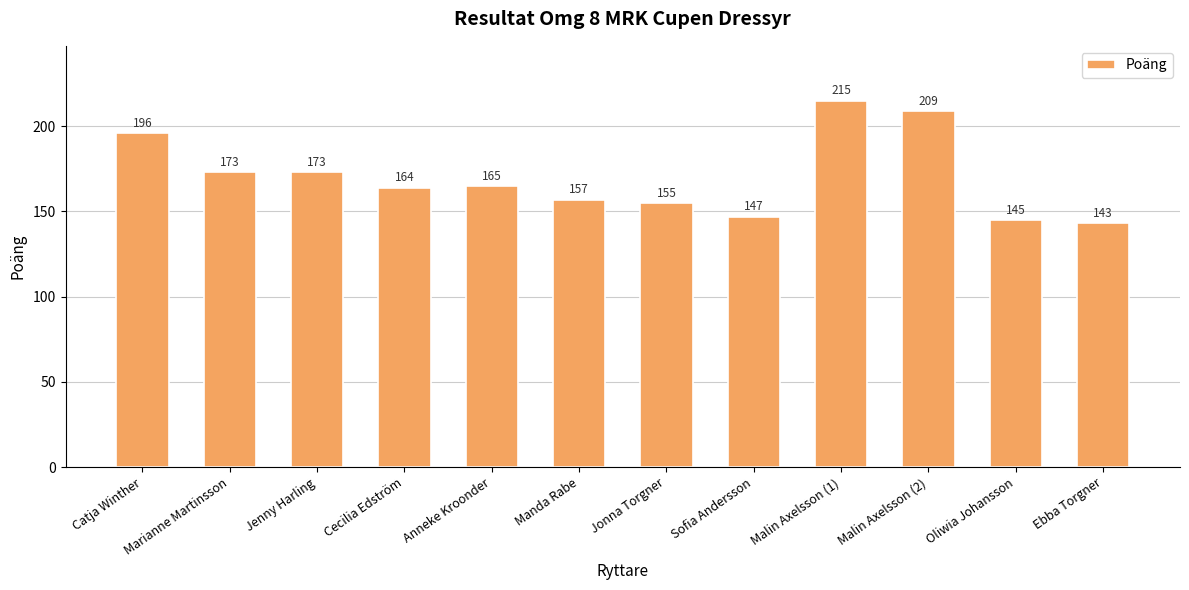

How many data points does each series have?

12